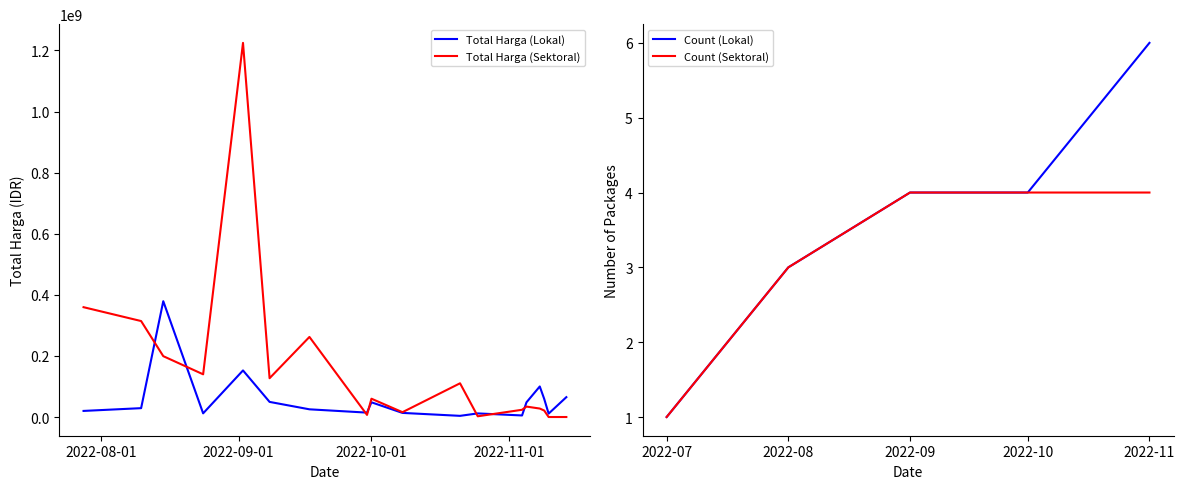

Rank the series by their maximum value, from highest to lowest.

Total Harga (Sektoral), Total Harga (Lokal)